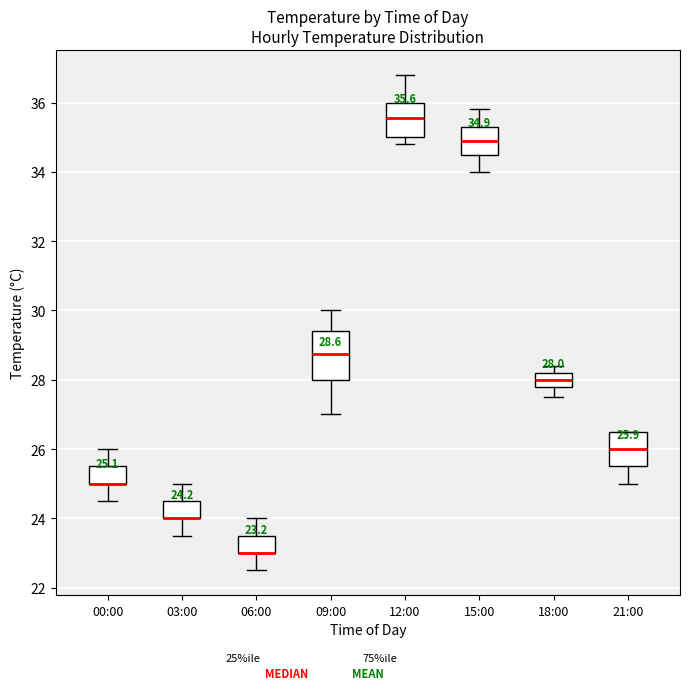

Which box is the tallest, from its lower edge to its upper edge?

09:00